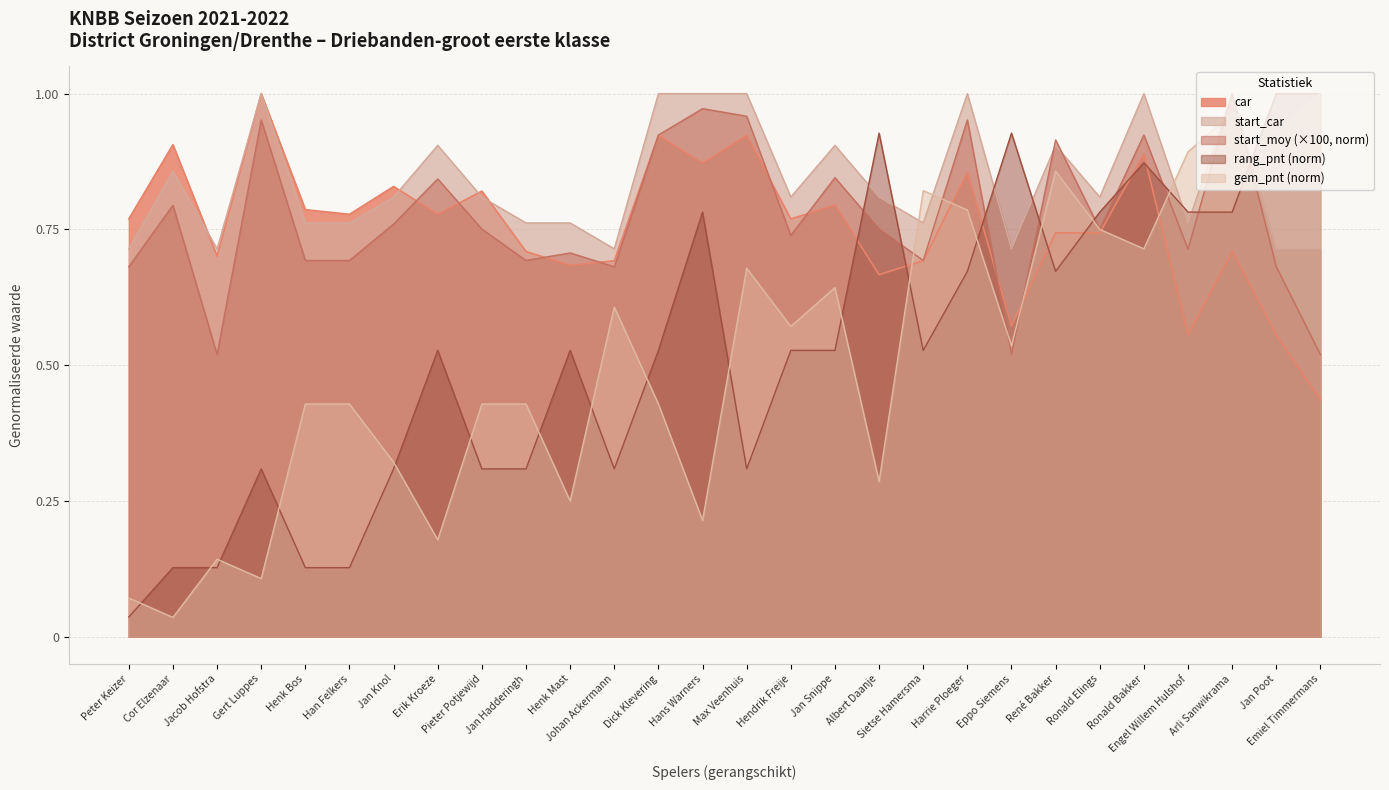

Read the gem_pnt value at Jan Poot.

0.9